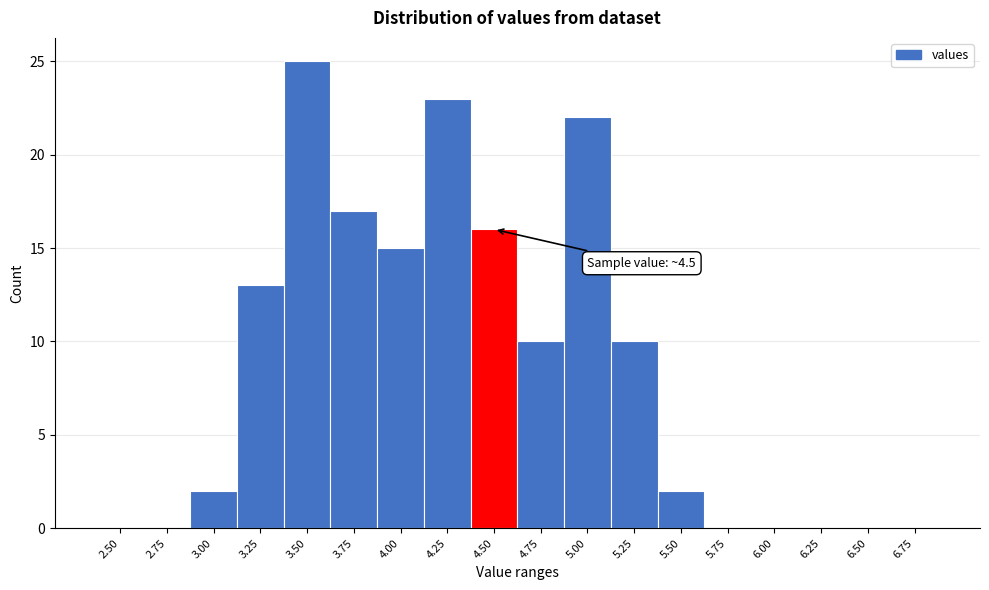

Reading right to left, extract all data points from this chart.

6.75=0	6.50=0	6.25=0	6.00=0	5.75=0	5.50=2	5.25=10	5.00=22	4.75=10	4.50=16	4.25=23	4.00=15	3.75=17	3.50=25	3.25=13	3.00=2	2.75=0	2.50=0